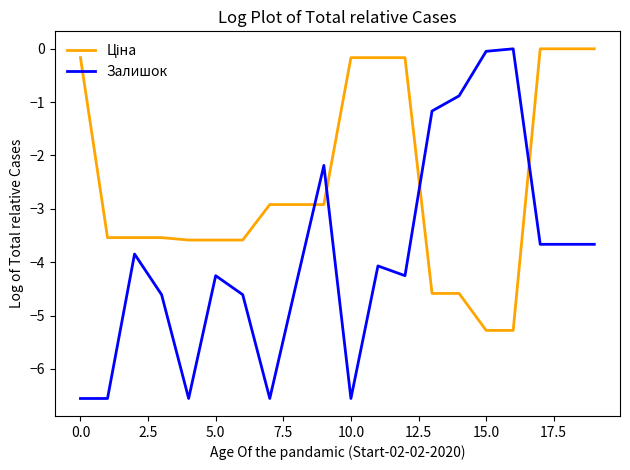

What is the minimum value for Залишок?

-6.6